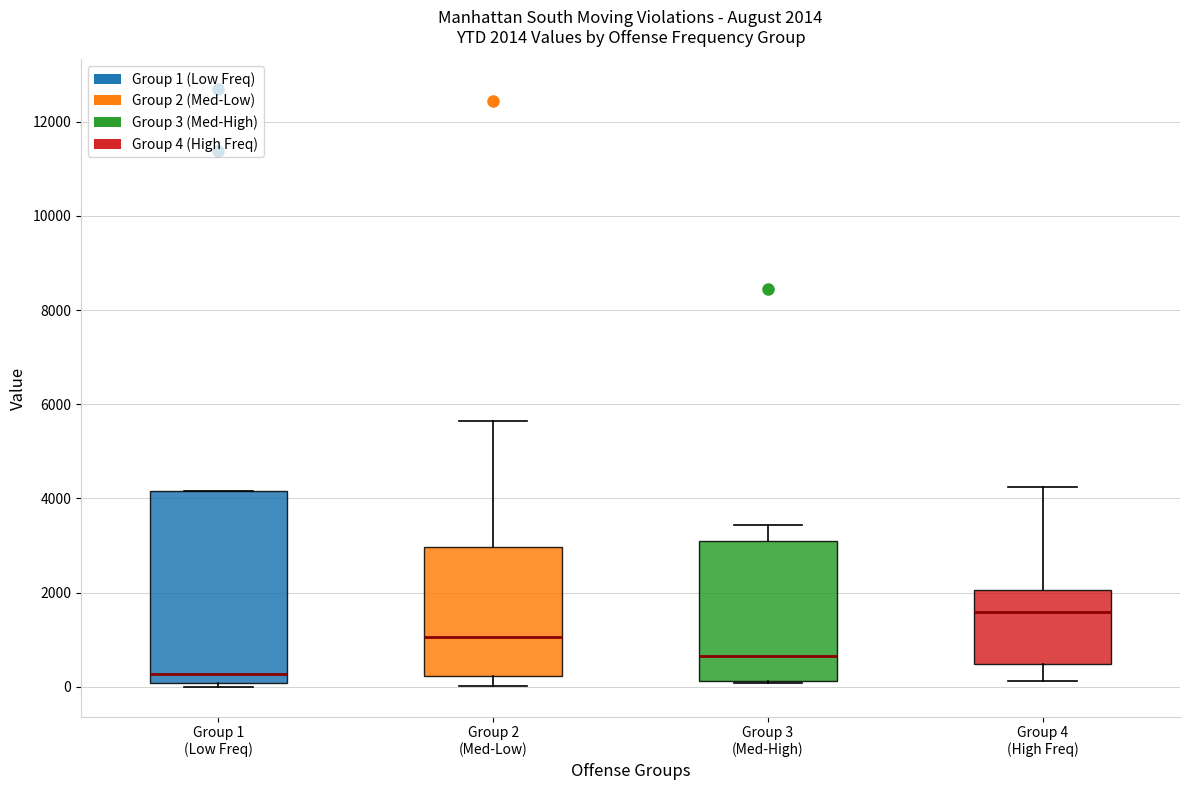

Which box's median line is the lowest?

Group 1 (Low Freq)